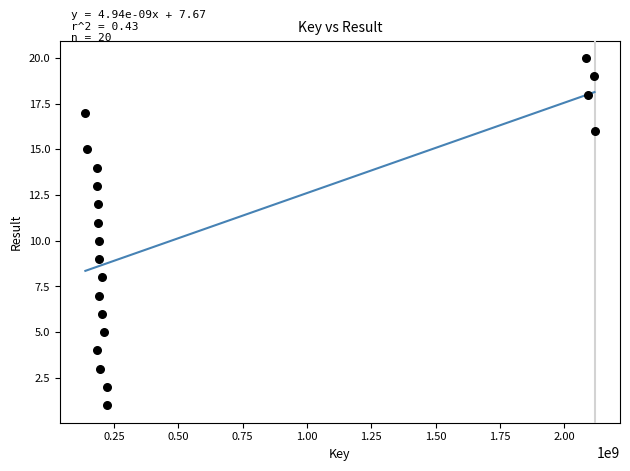

What is the range of Y values (max minus min)?

19